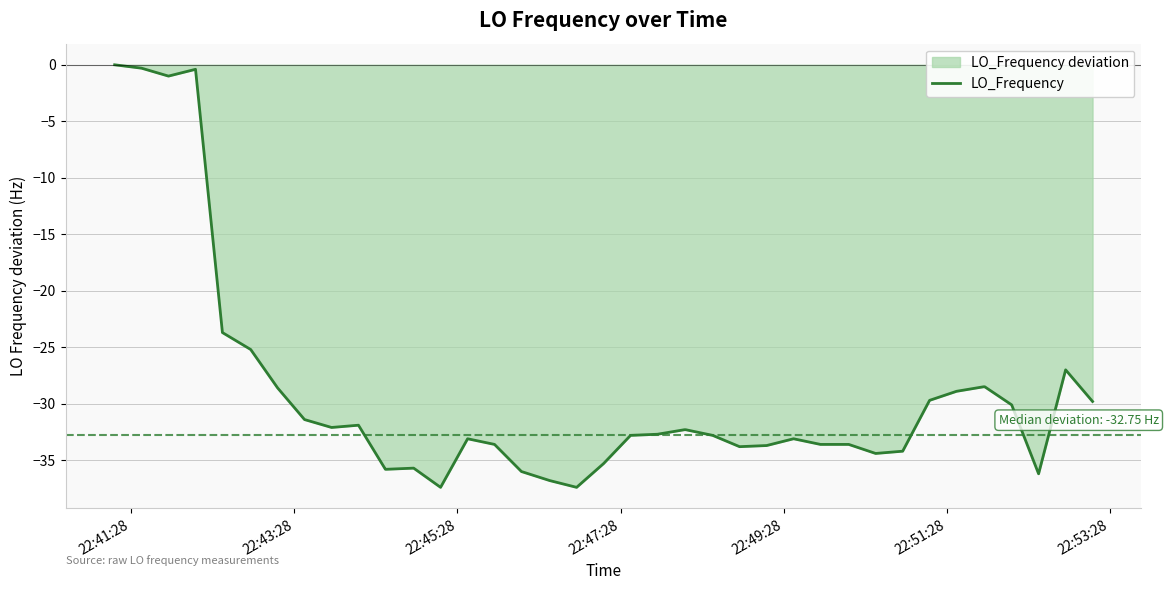

What is the difference between the maximum and minimum values?

37.4